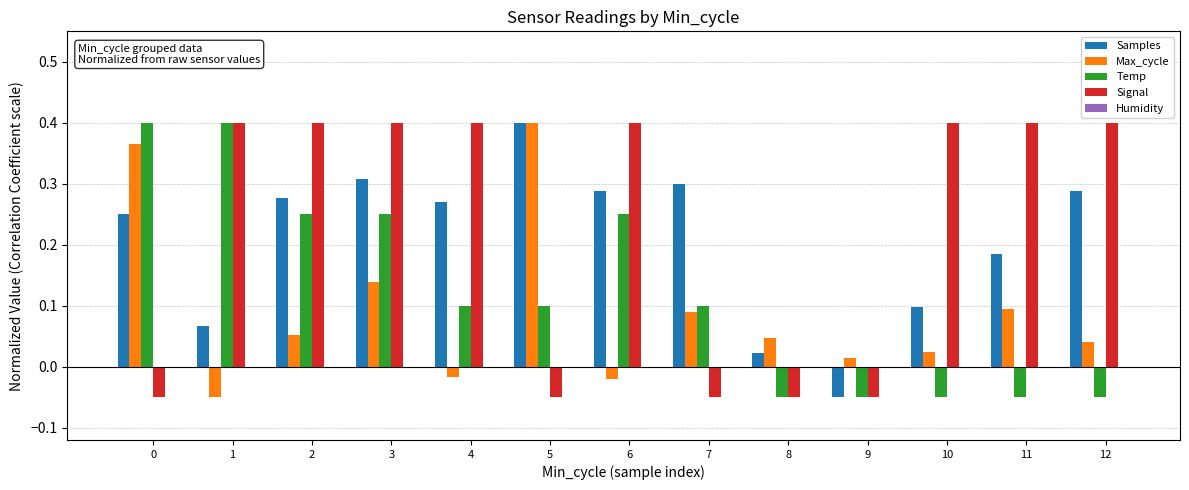

True or false: Temp has a value of 0.4 at 1.

True